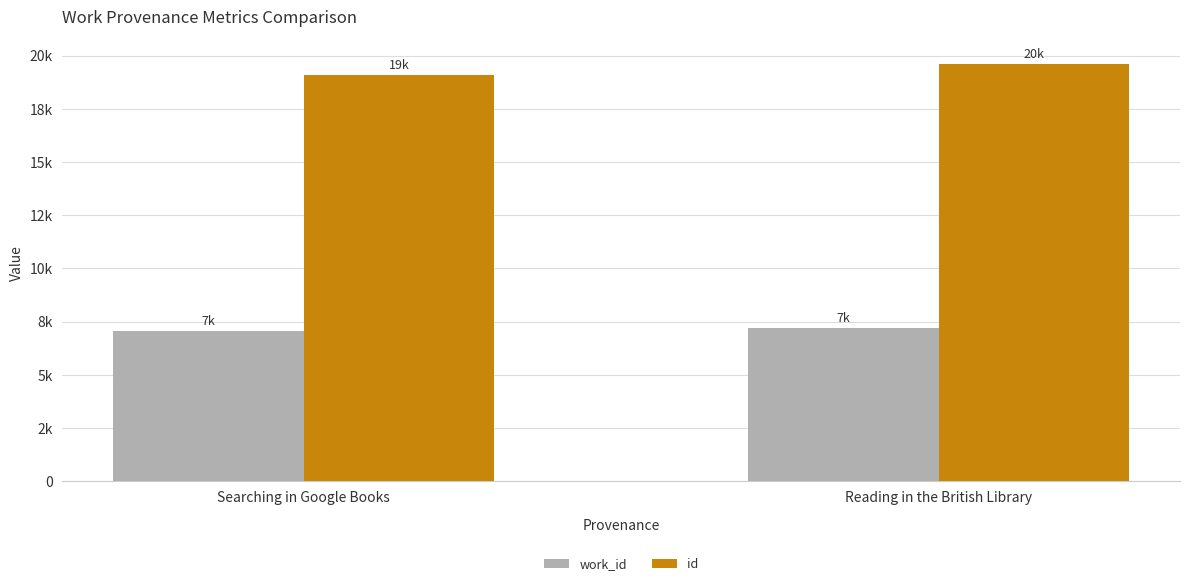

At which category does the chart reach its peak across all series?

Reading in the British Library